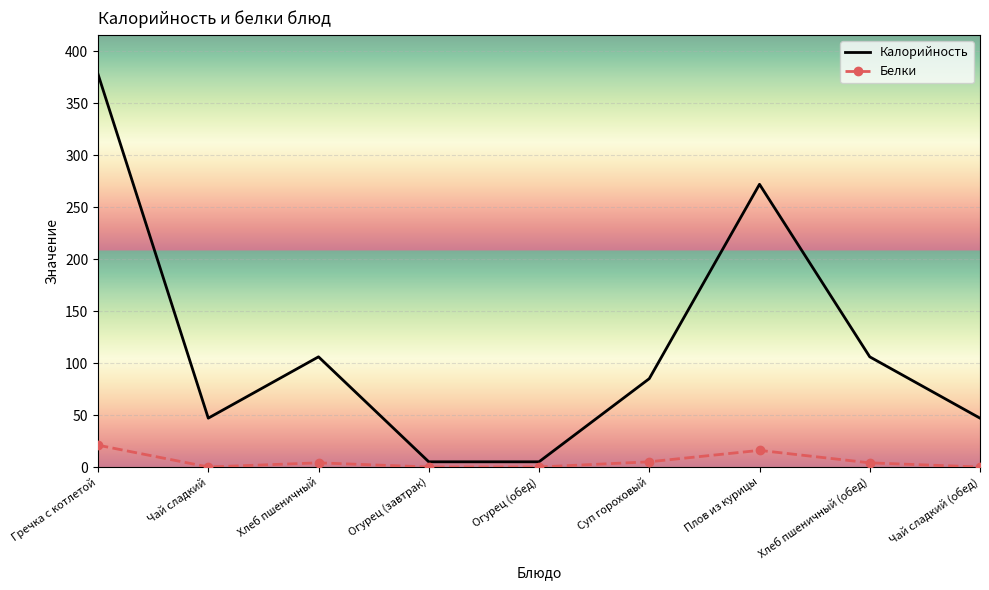

True or false: Калорийность and Белки intersect in this chart.

False